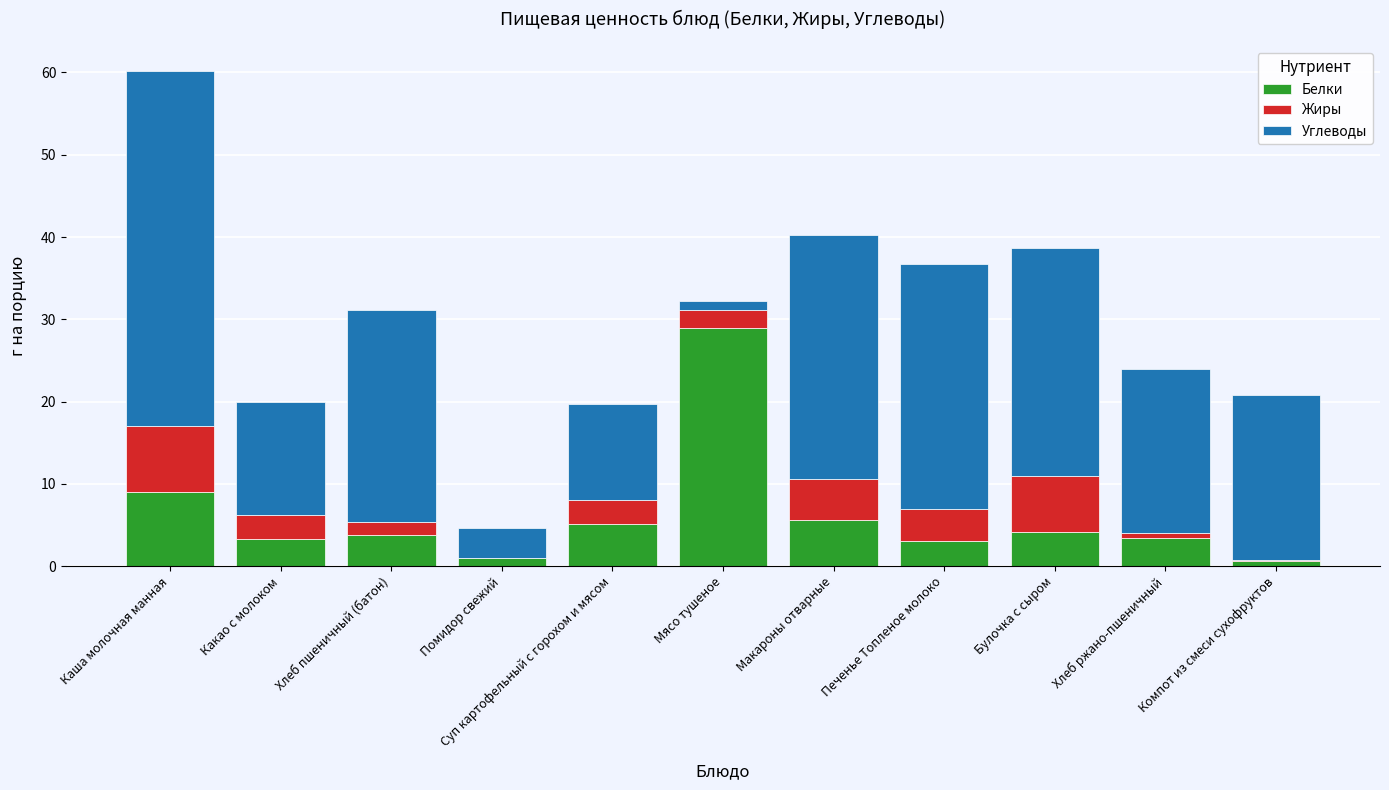

What is the total value across all series at Печенье Топленое молоко?

36.7